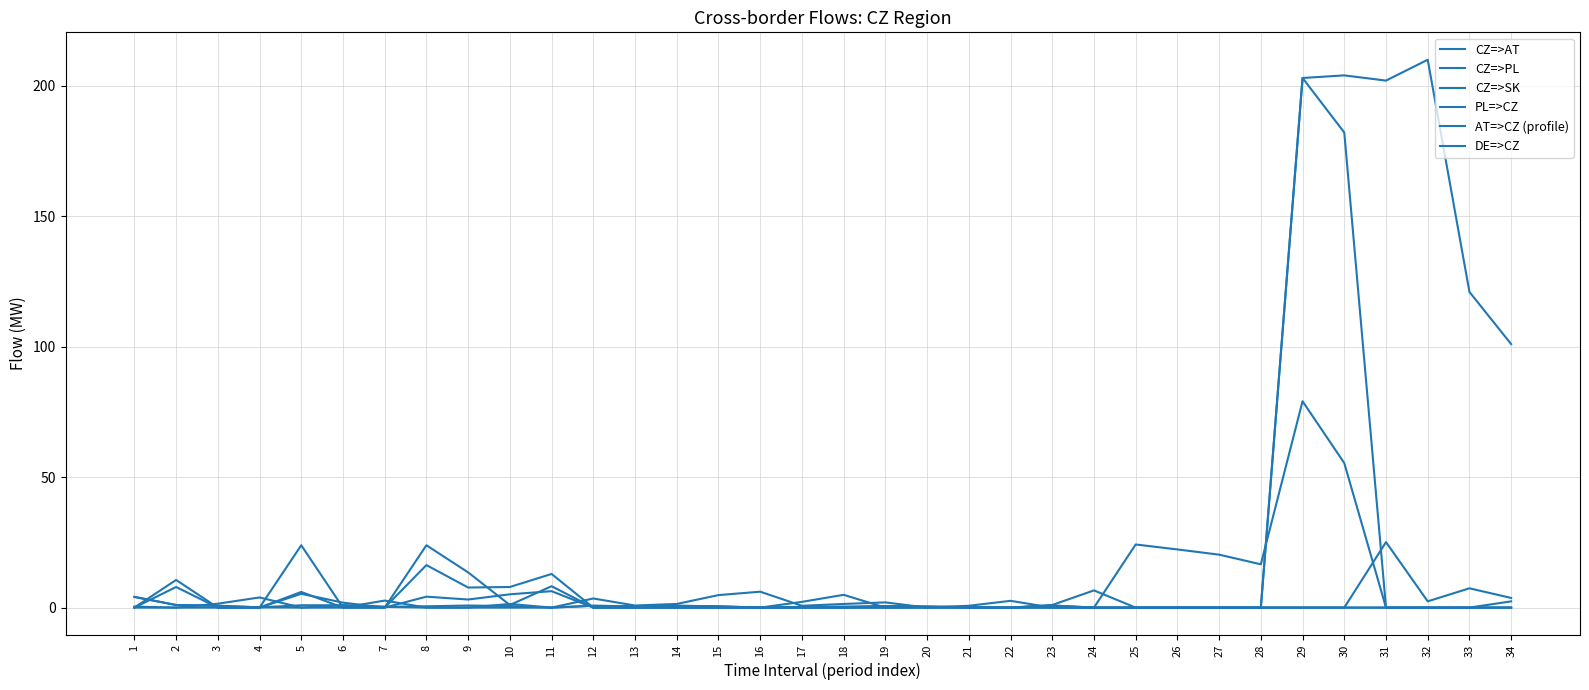

What is the value of the AT=>CZ (profile) point at the 12th from the left?

0.7